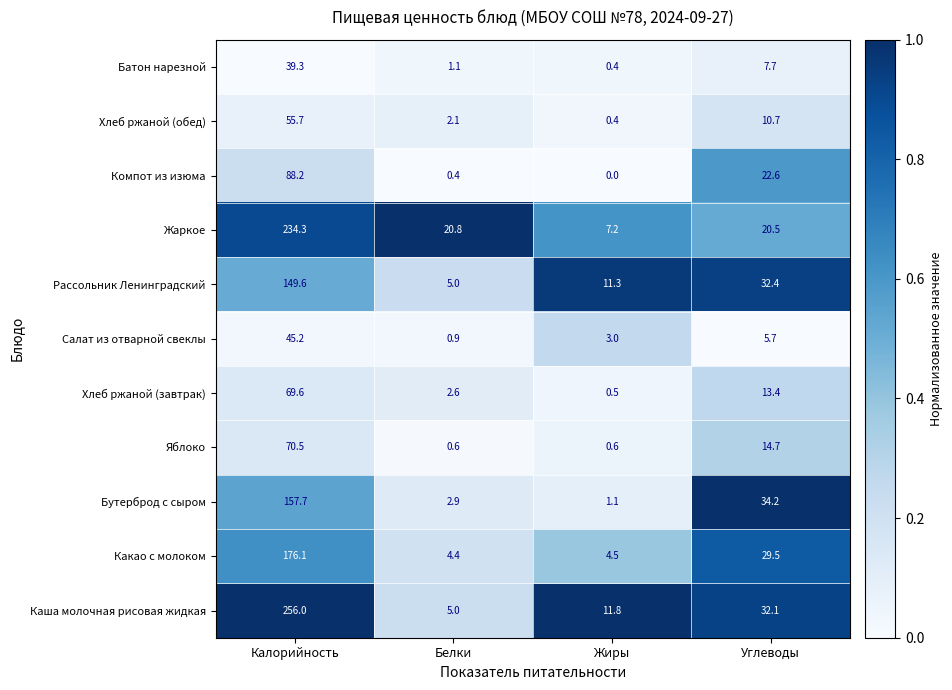

Which label corresponds to the largest value in the chart?

Калорийность